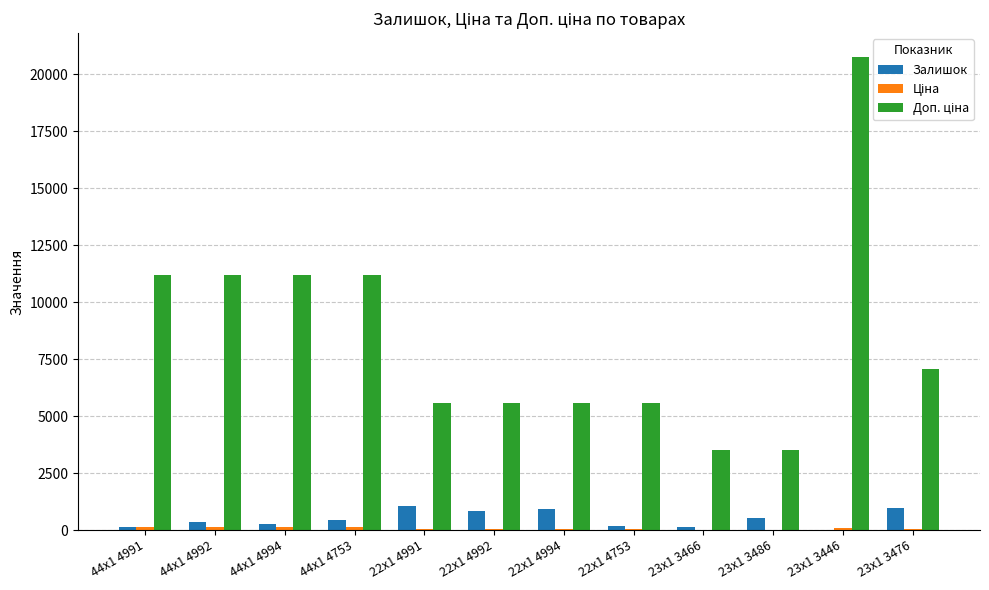

At which category is the sum across all series the highest?

23x1 3446